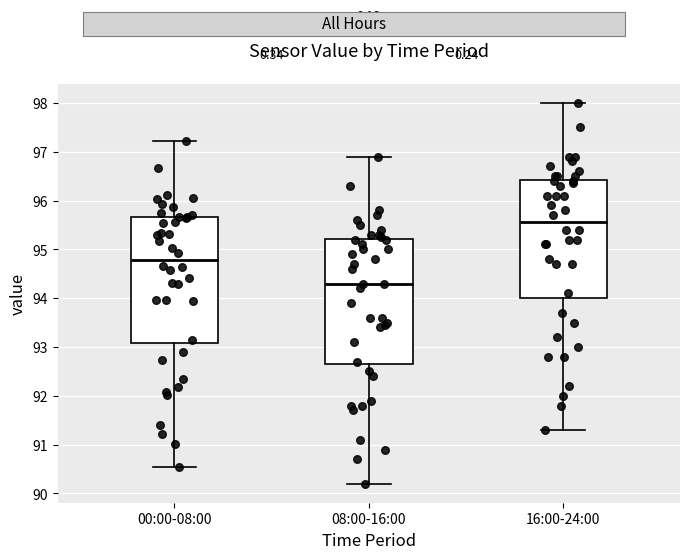

Reading left to right, transcribe this box plot: for each box, give where its median line is, the range the box spans, and where its two whiskers end, as read against the y-axis. The values are not printed on the chart, so give them approximately, as read against the axis.

00:00-08:00: median 94.8, box 93.1 to 95.7, whiskers 90.5 to 97.2
08:00-16:00: median 94.3, box 92.7 to 95.2, whiskers 90.2 to 96.9
16:00-24:00: median 95.6, box 94.0 to 96.4, whiskers 91.3 to 98.0